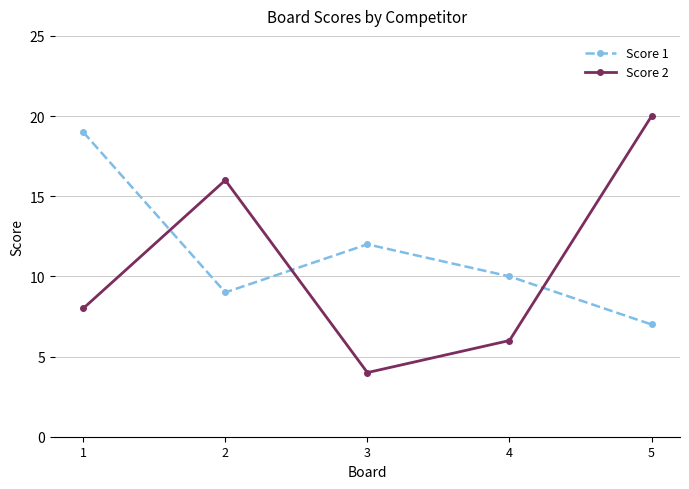

At which label is Score 1 closest to 13?

3